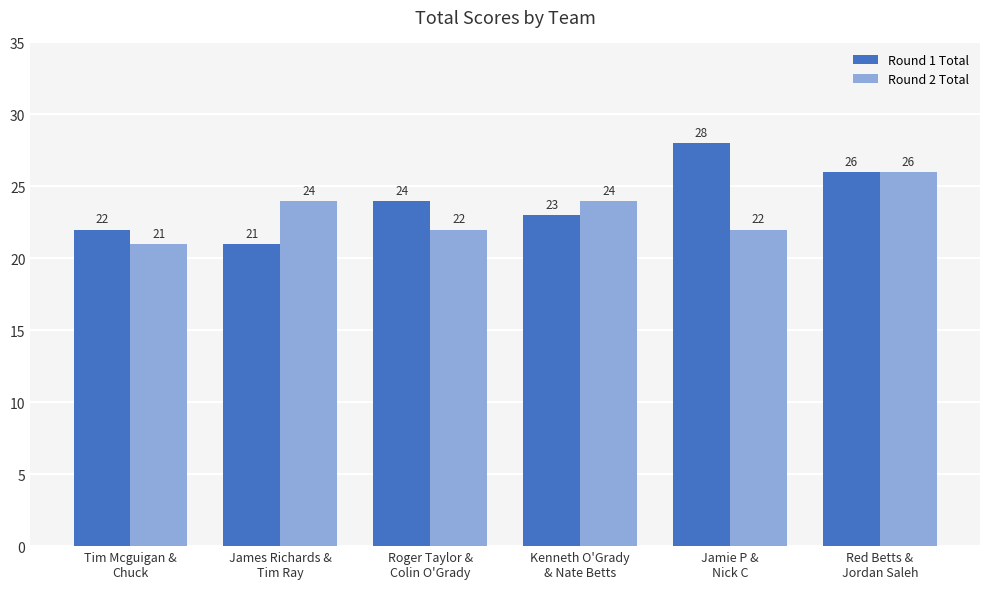

True or false: Round 2 Total has a value of 12 at Kenneth O'Grady
& Nate Betts.

False